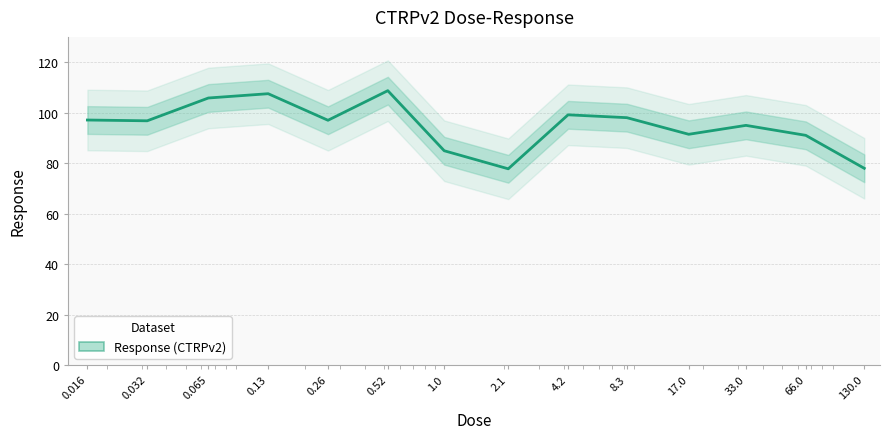

What is the maximum value shown in the chart?

108.7